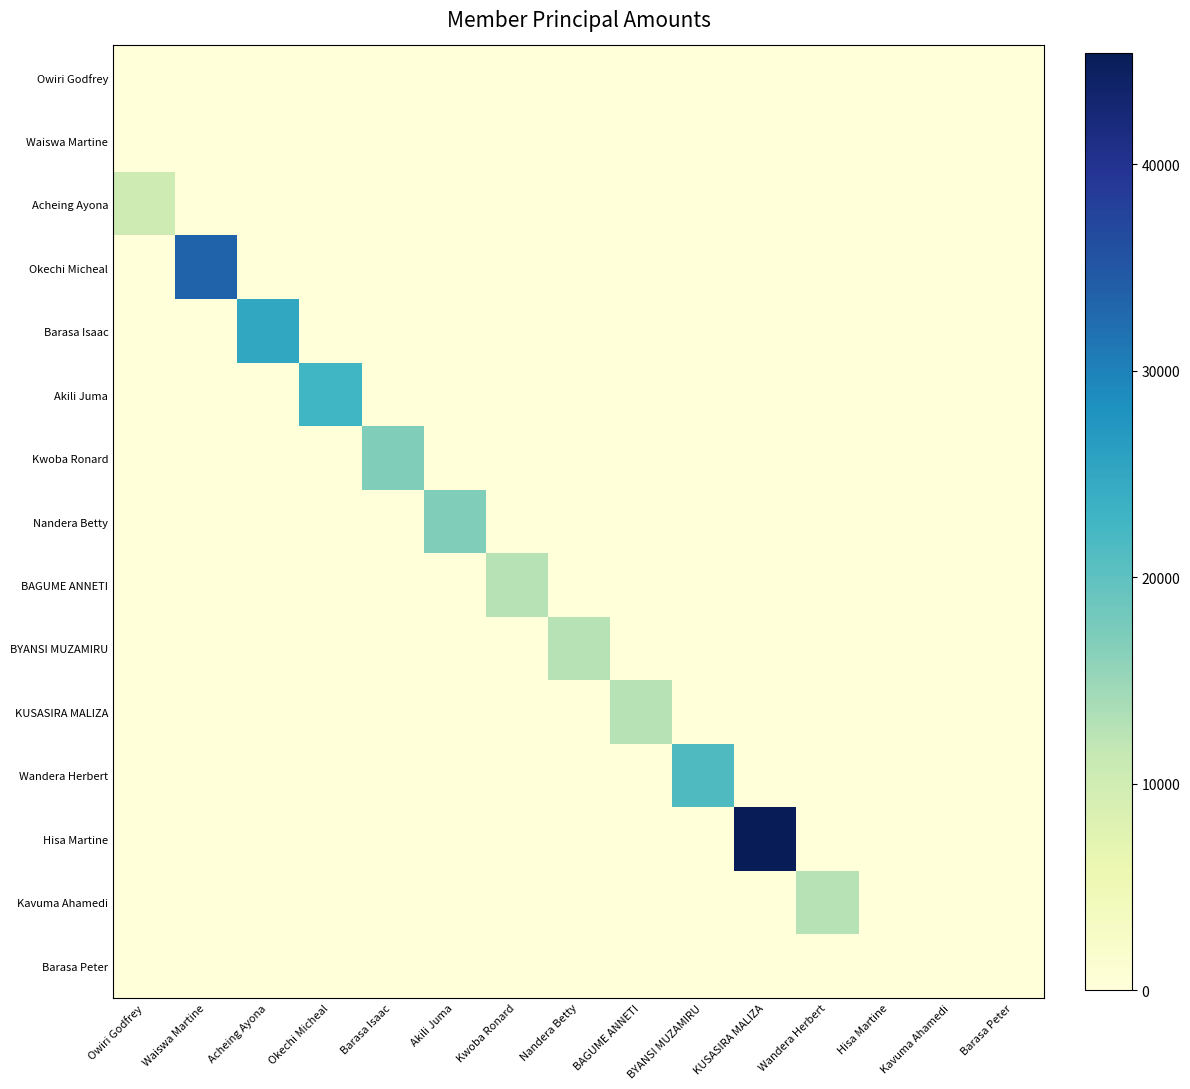

Which series has the largest range (max minus min)?

Hisa Martine